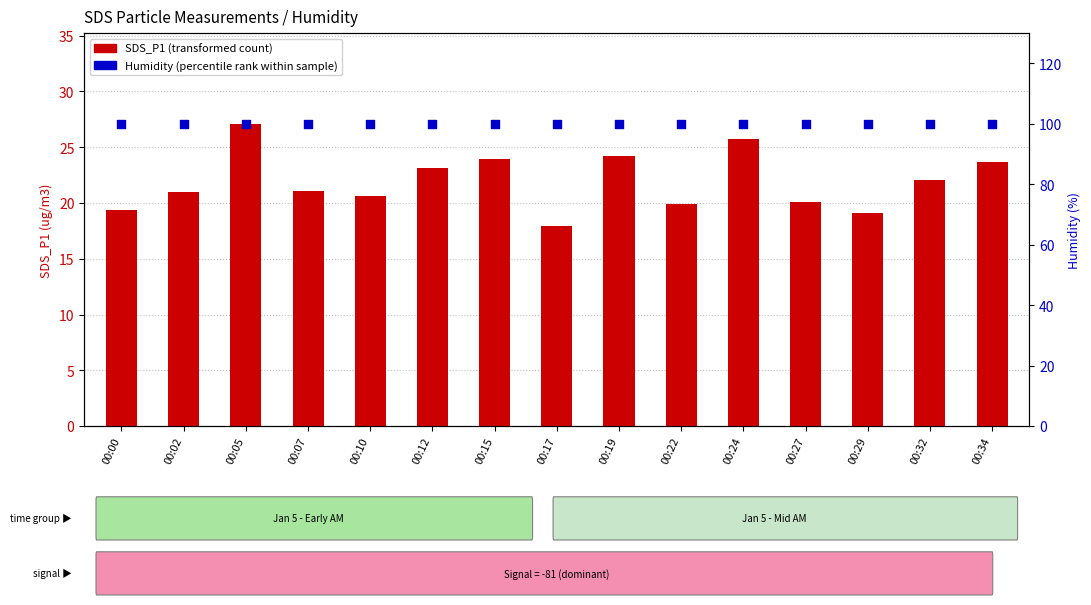

Is the value of SDS_P1 (transformed count) at 00:15 greater than the value of Humidity (percentile rank within sample) at 00:05?

No